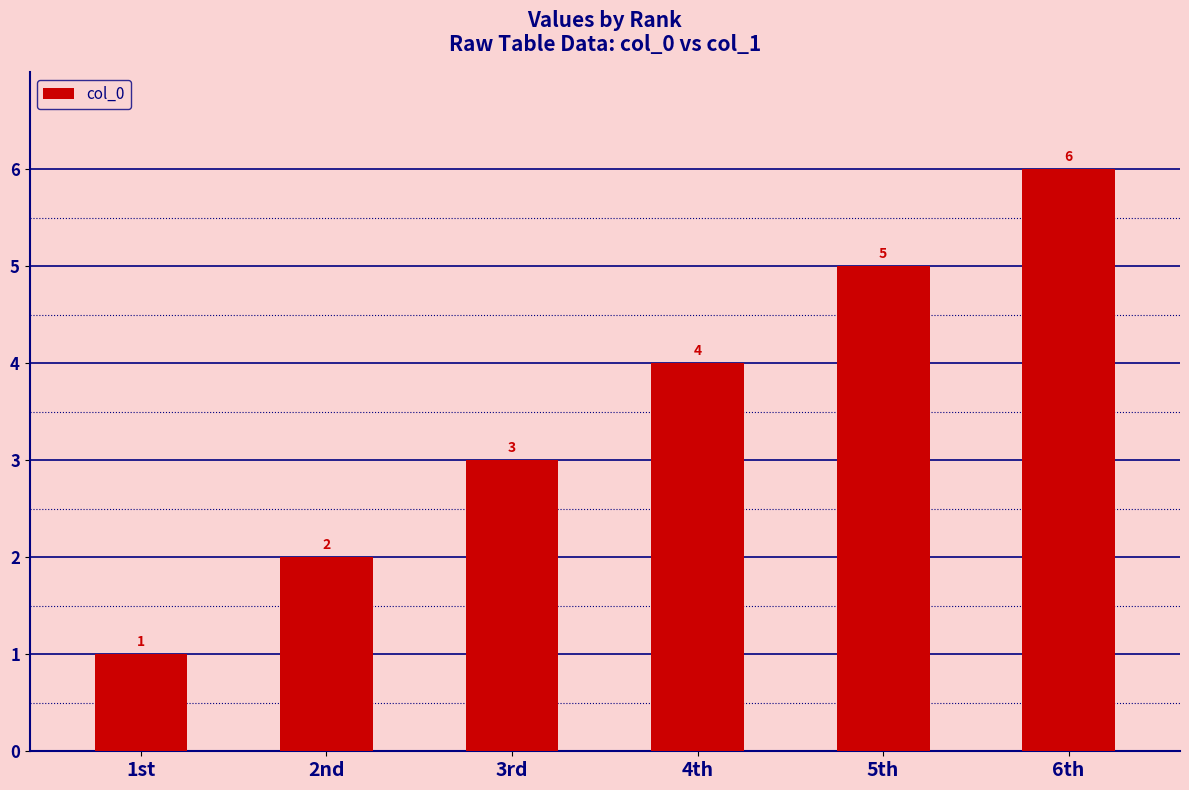

What is the sum of all values?

21